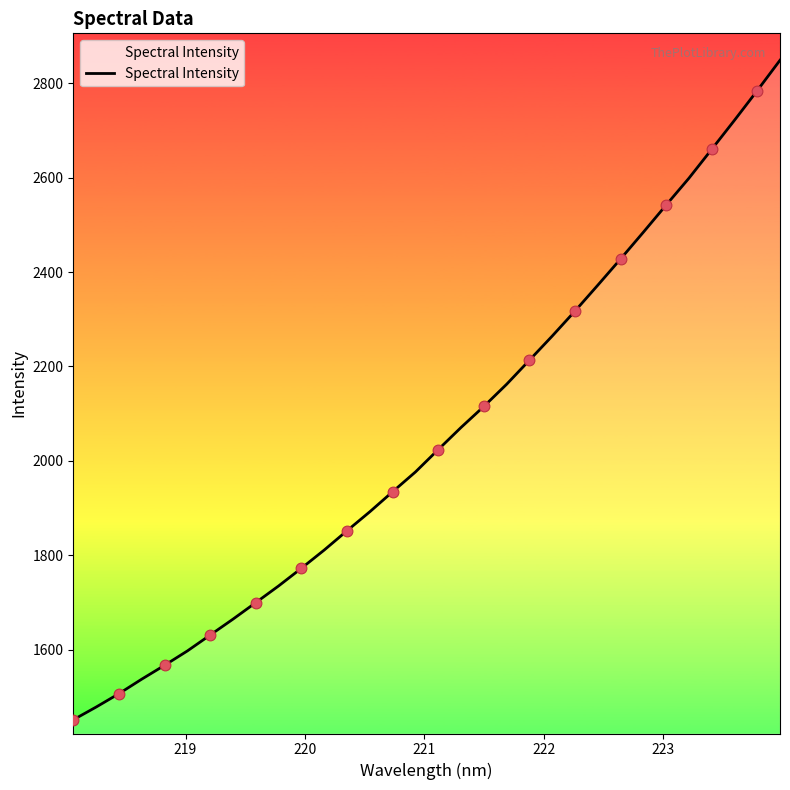

What is the smallest value displayed?

1451.3